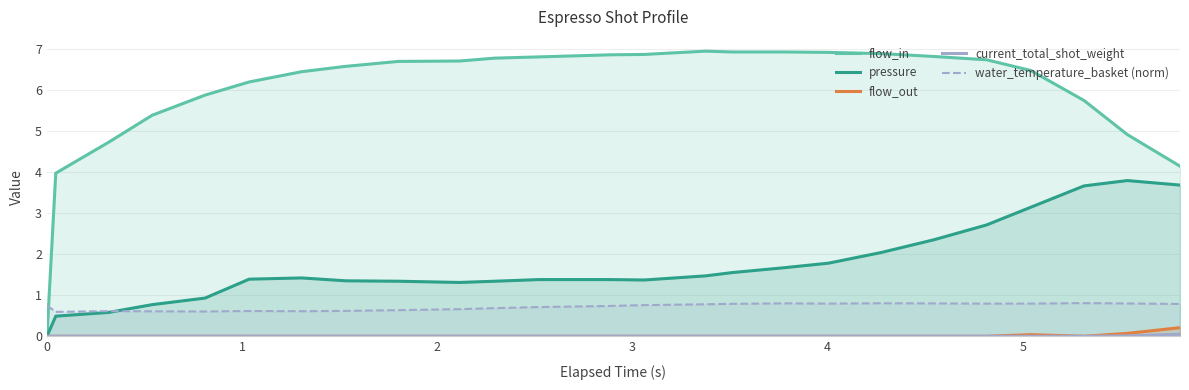

Does the chart have visible grid lines?

Yes